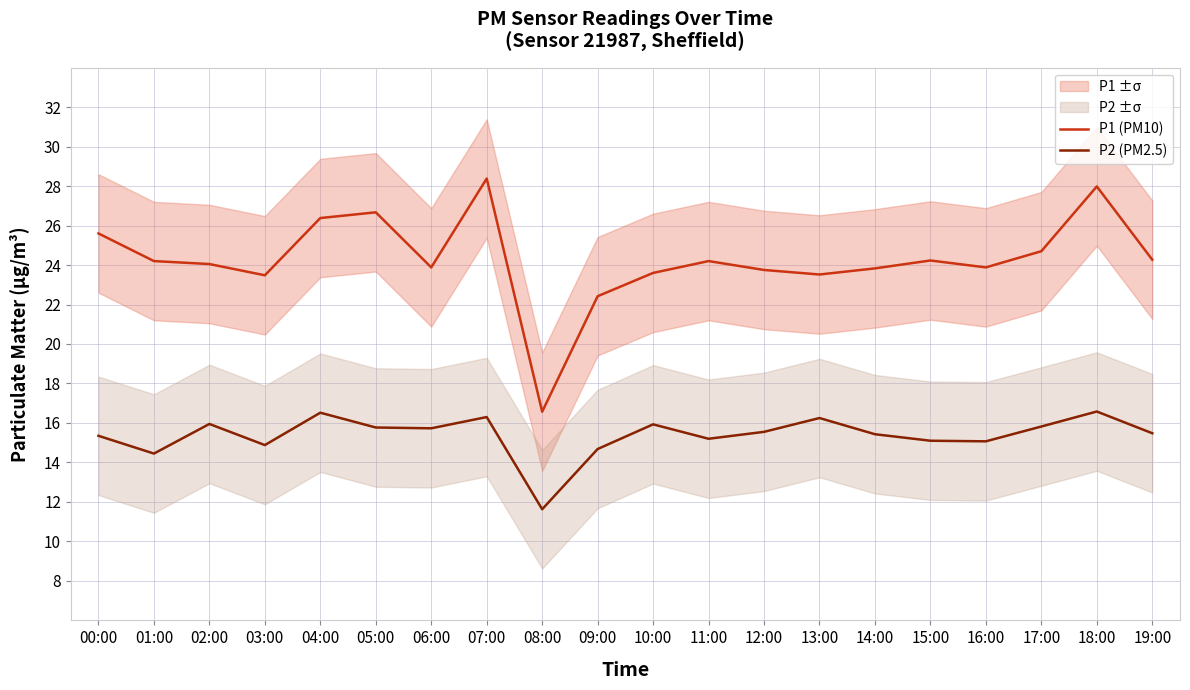

What is the difference between the highest and lowest values at 15:00?

9.1